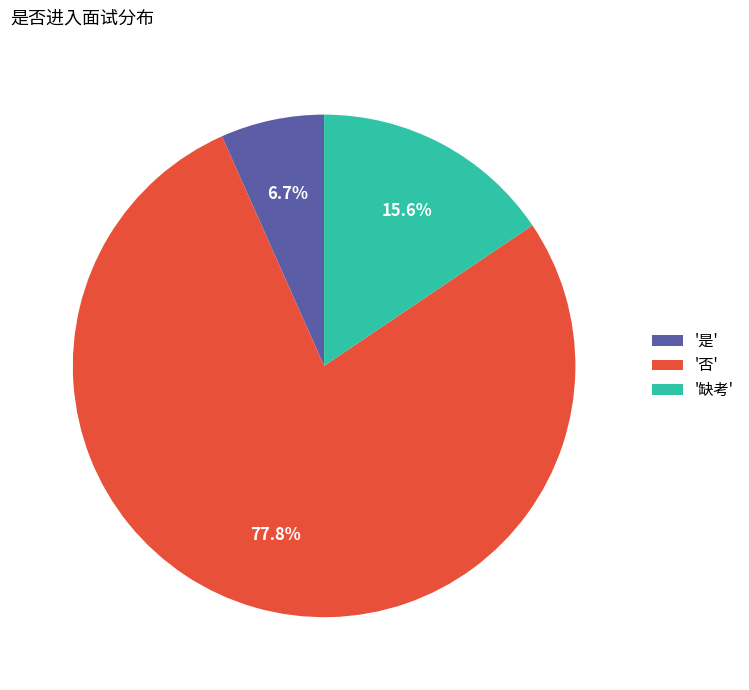

Does '否' account for over 50% of the chart?

Yes